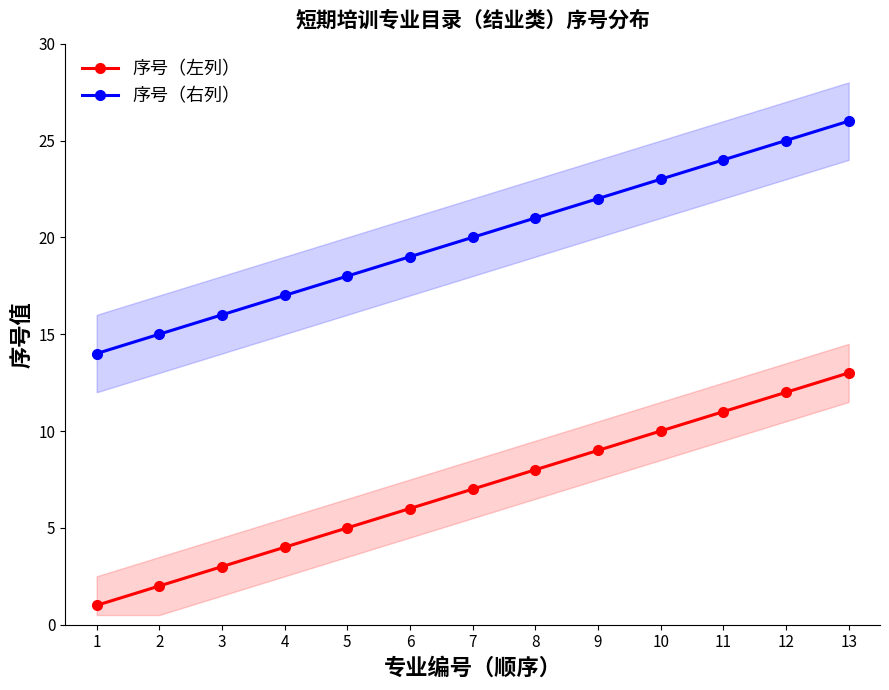

What is the value of the 序号（右列） point at the 3rd from the left?

16